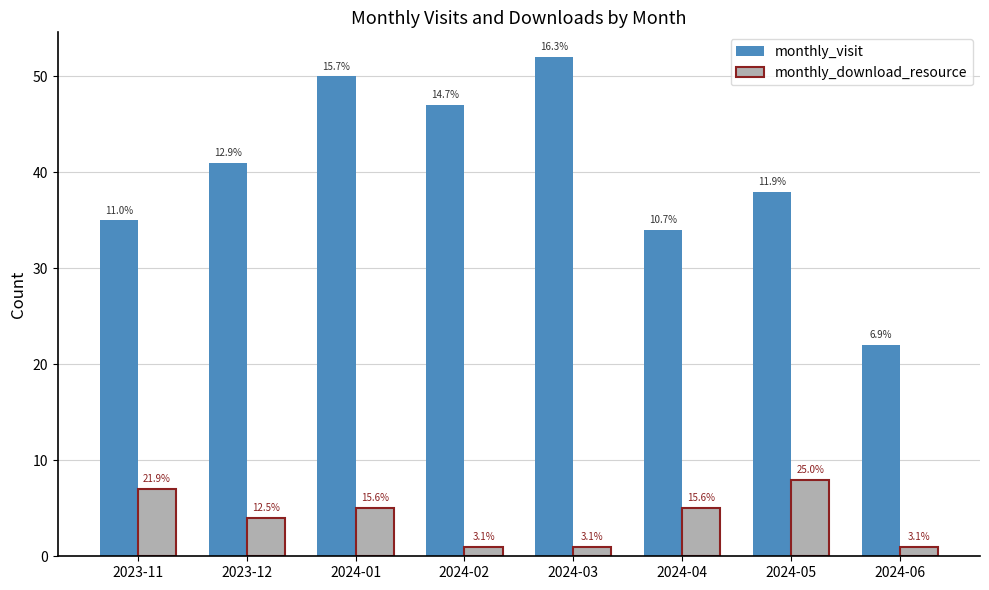

How many bars are there in total?

16